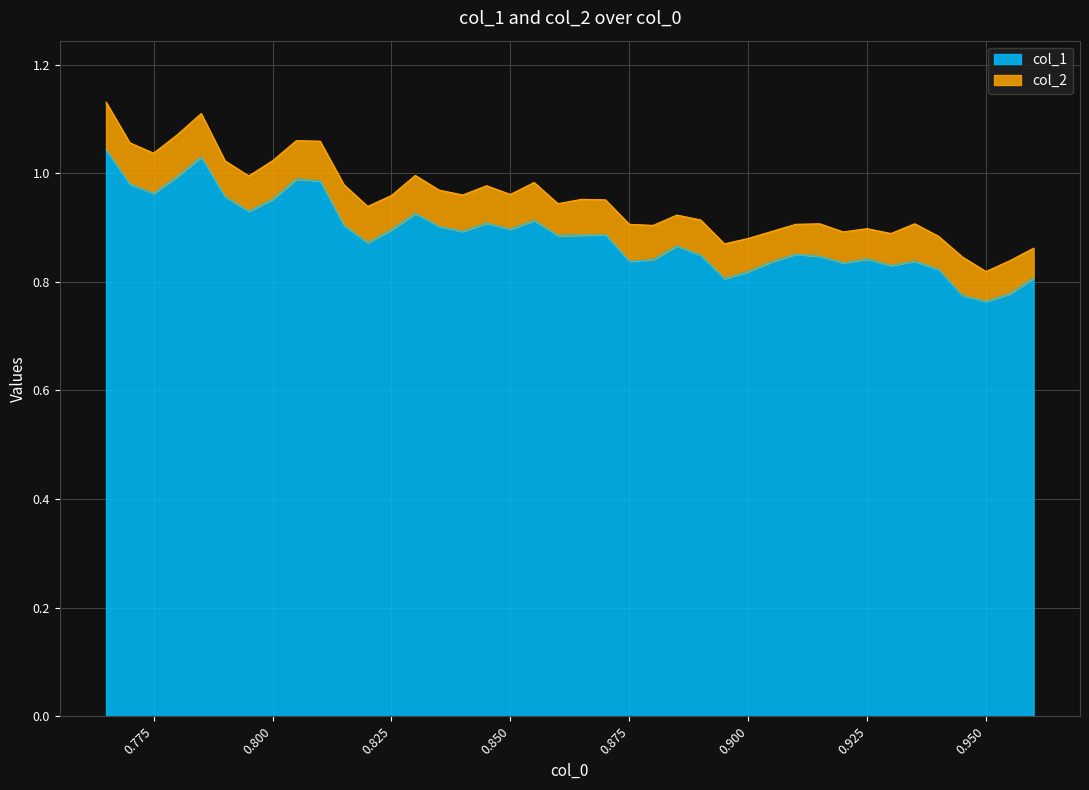

Is it true that col_1 equals 0.4 at 0.775?

False